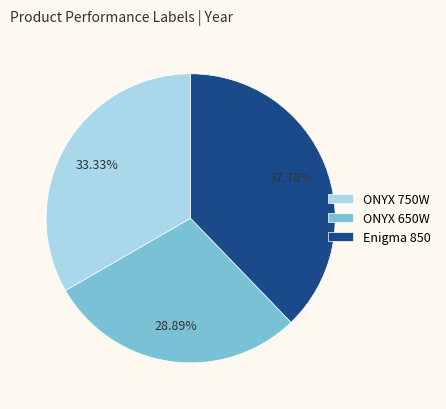

Does ONYX 750W account for over 50% of the chart?

No